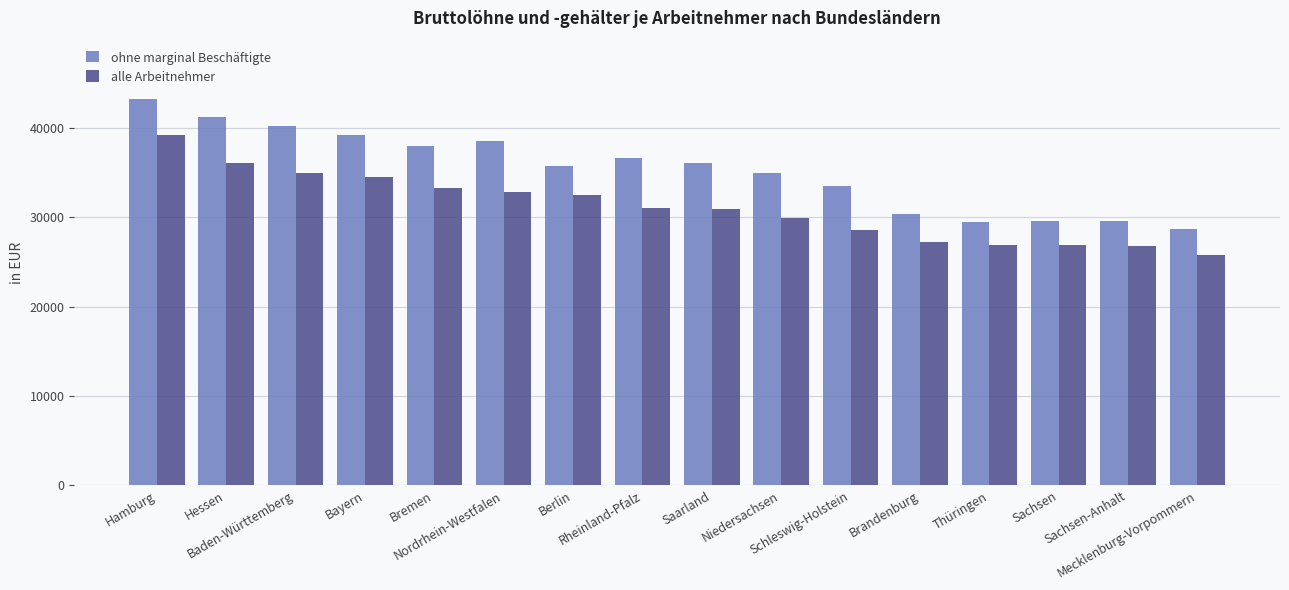

What are all the series names shown in the legend?

ohne marginal Beschäftigte, alle Arbeitnehmer